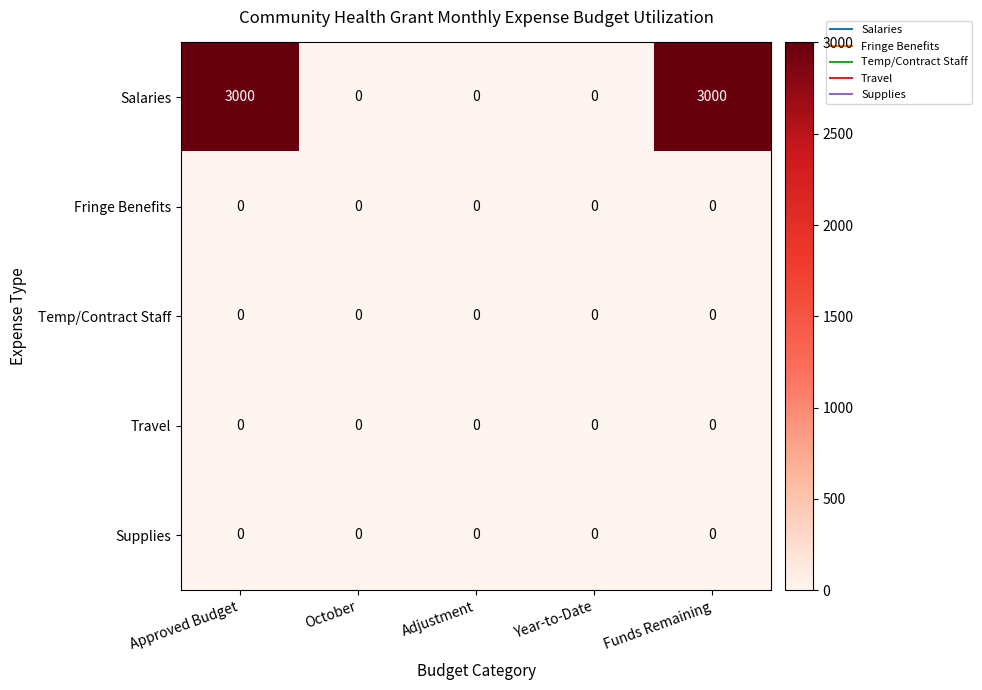

Which series has the largest range (max minus min)?

Salaries